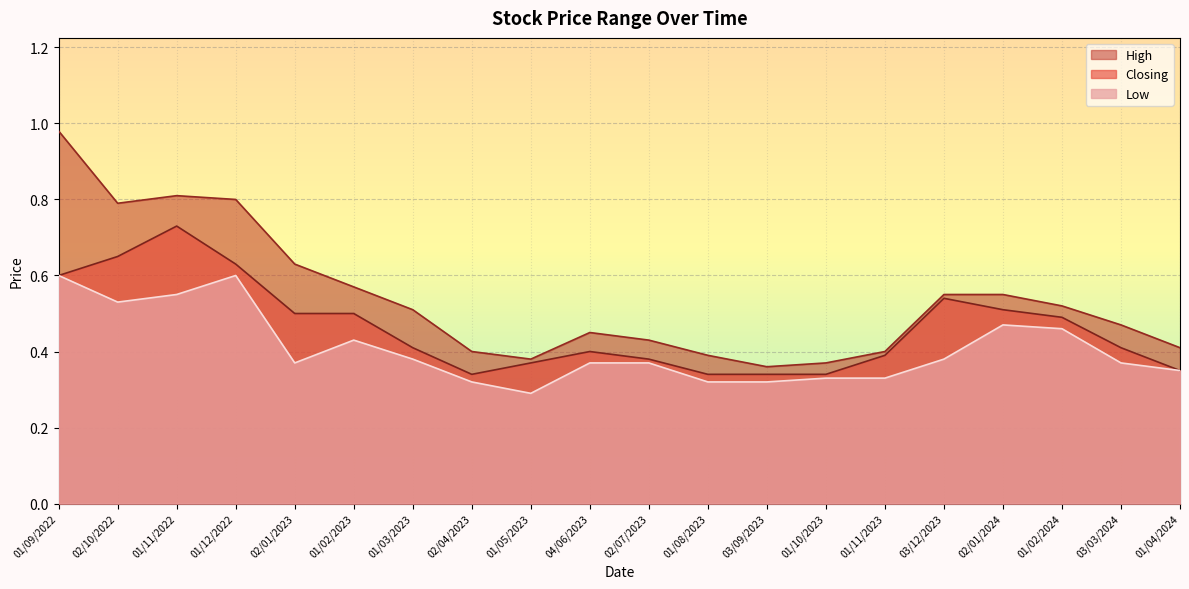

At which category is the sum across all series the highest?

01/09/2022